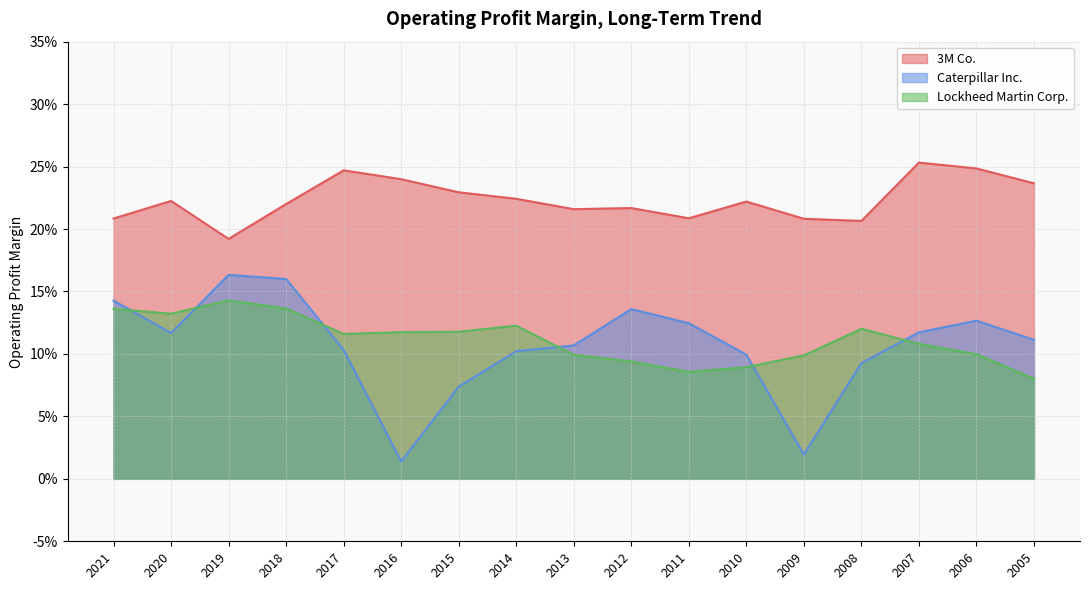

Reading right to left, transcribe all the data shown in this chart.

3M Co.: 0.2	0.2	0.3	0.2	0.2	0.2	0.2	0.2	0.2	0.2	0.2	0.2	0.2	0.2	0.2	0.2	0.2
Caterpillar Inc.: 0.1	0.1	0.1	0.1	0.0	0.1	0.1	0.1	0.1	0.1	0.1	0.0	0.1	0.2	0.2	0.1	0.1
Lockheed Martin Corp.: 0.1	0.1	0.1	0.1	0.1	0.1	0.1	0.1	0.1	0.1	0.1	0.1	0.1	0.1	0.1	0.1	0.1